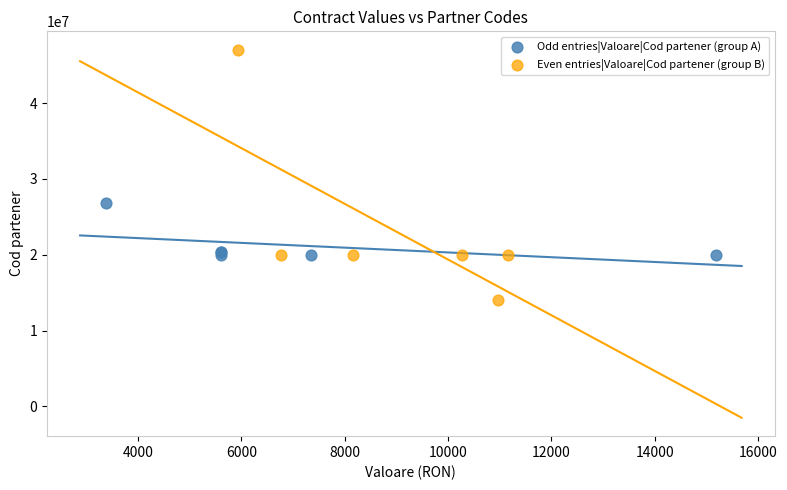

What are all the series names shown in the legend?

Odd entries|Valoare|Cod partener (group A), Even entries|Valoare|Cod partener (group B)